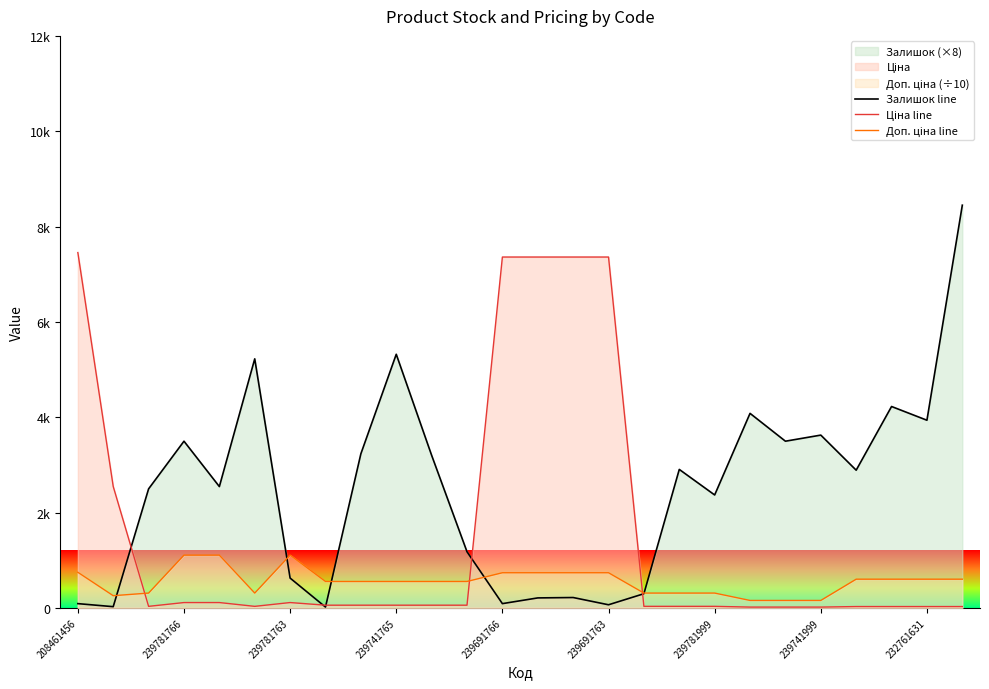

At which category does the chart reach its minimum across all series?

19